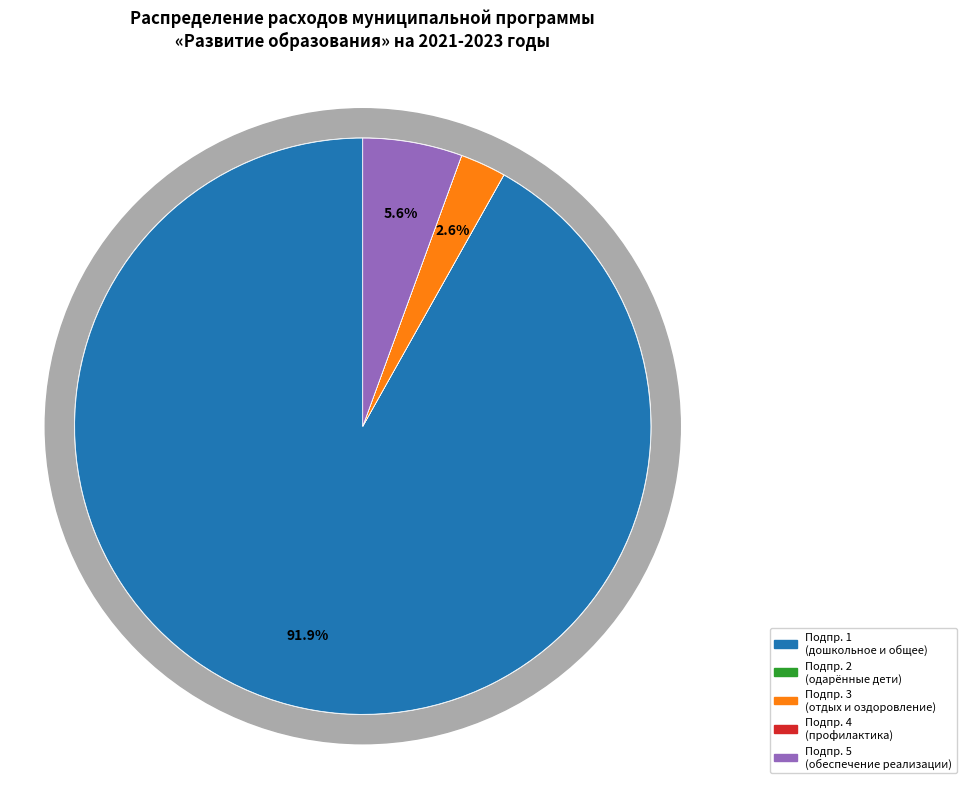

Rank the categories by value from lowest to highest.

Подпрограмма 4, Подпрограмма 2, Подпрограмма 3, Подпрограмма 5, Подпрограмма 1